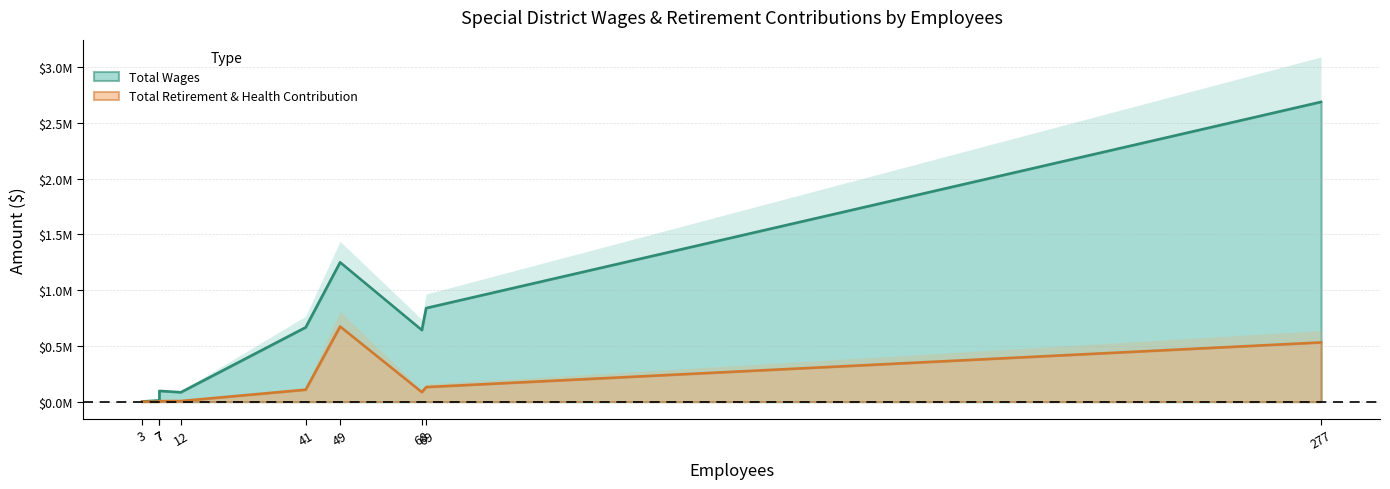

The Total Wages series shows 641461 at Strawberry. True or false?

True